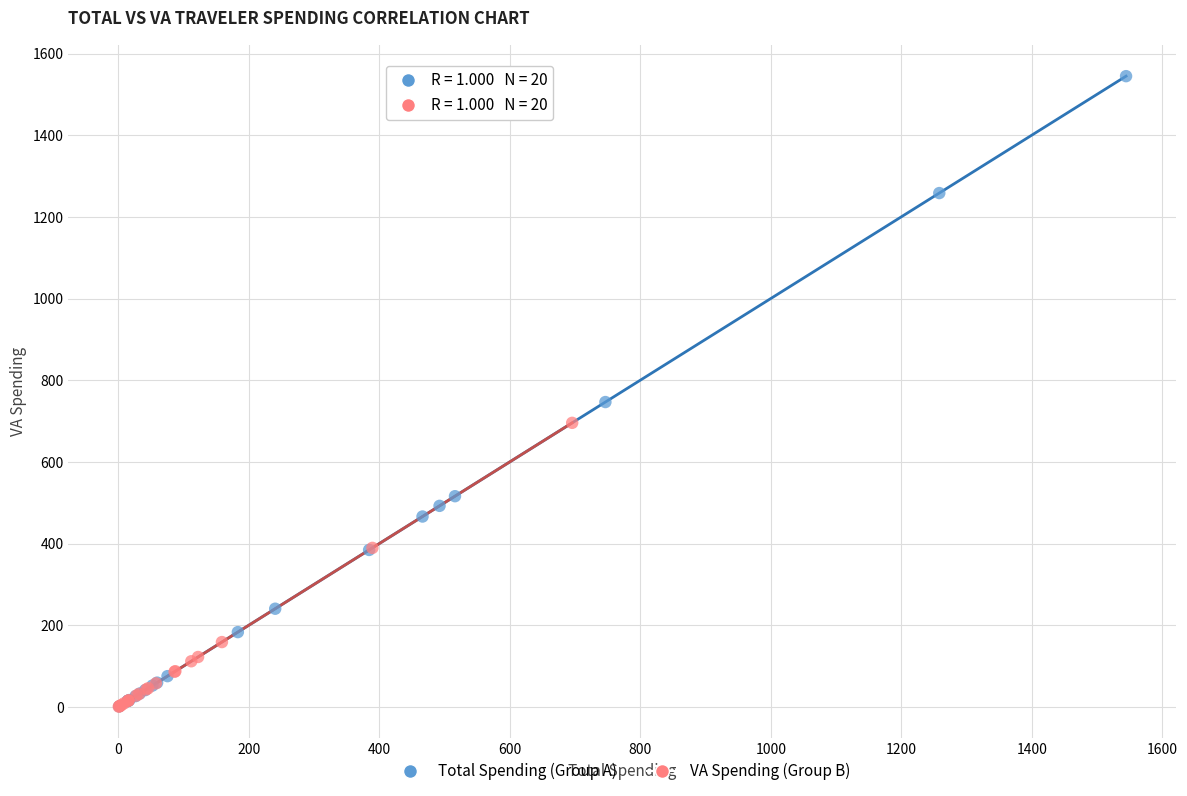

What are all the series names shown in the legend?

Total Spending (Group A), VA Spending (Group B)